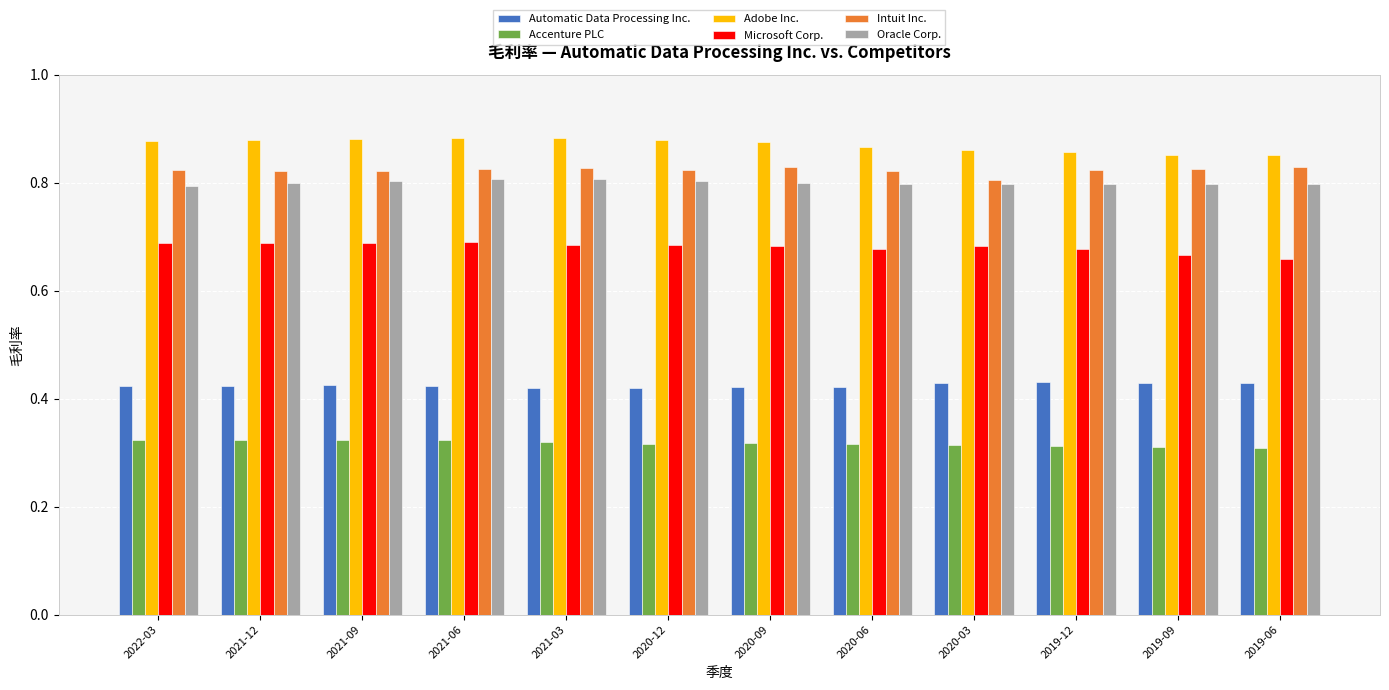

The Accenture PLC series shows 0.3 at 2020-09. True or false?

True